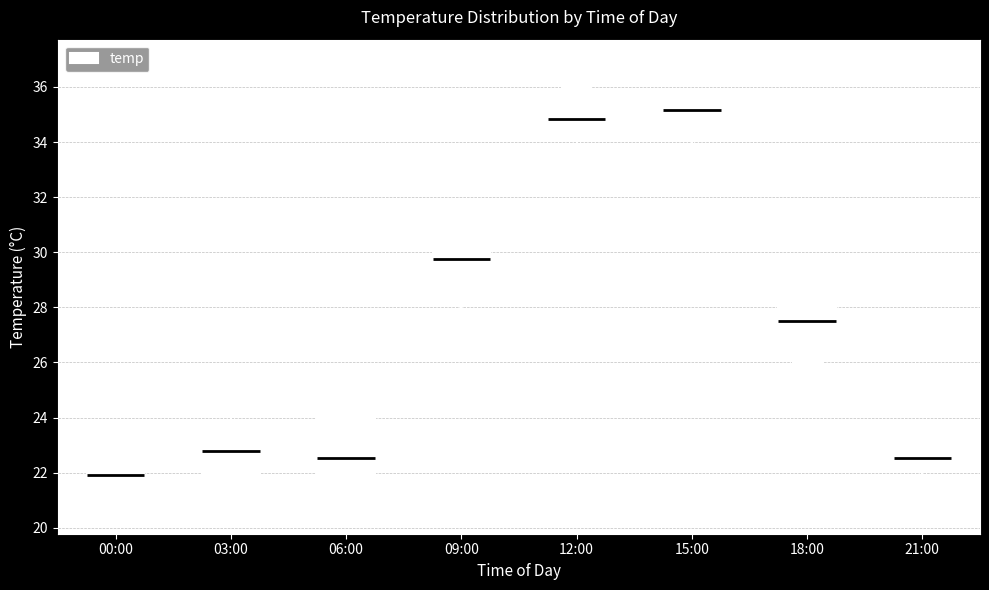

Where does the upper whisker of the box for 03:00 end on the y-axis? The values are not printed on the chart, so give them approximately, as read against the axis.

24.6